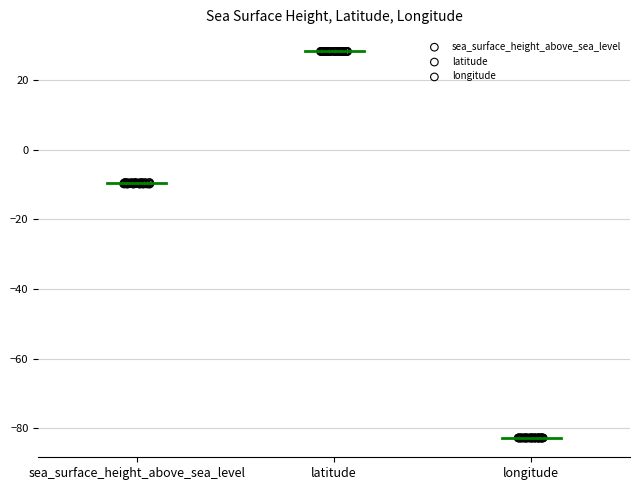

Which series contains the lowest Y value?

longitude